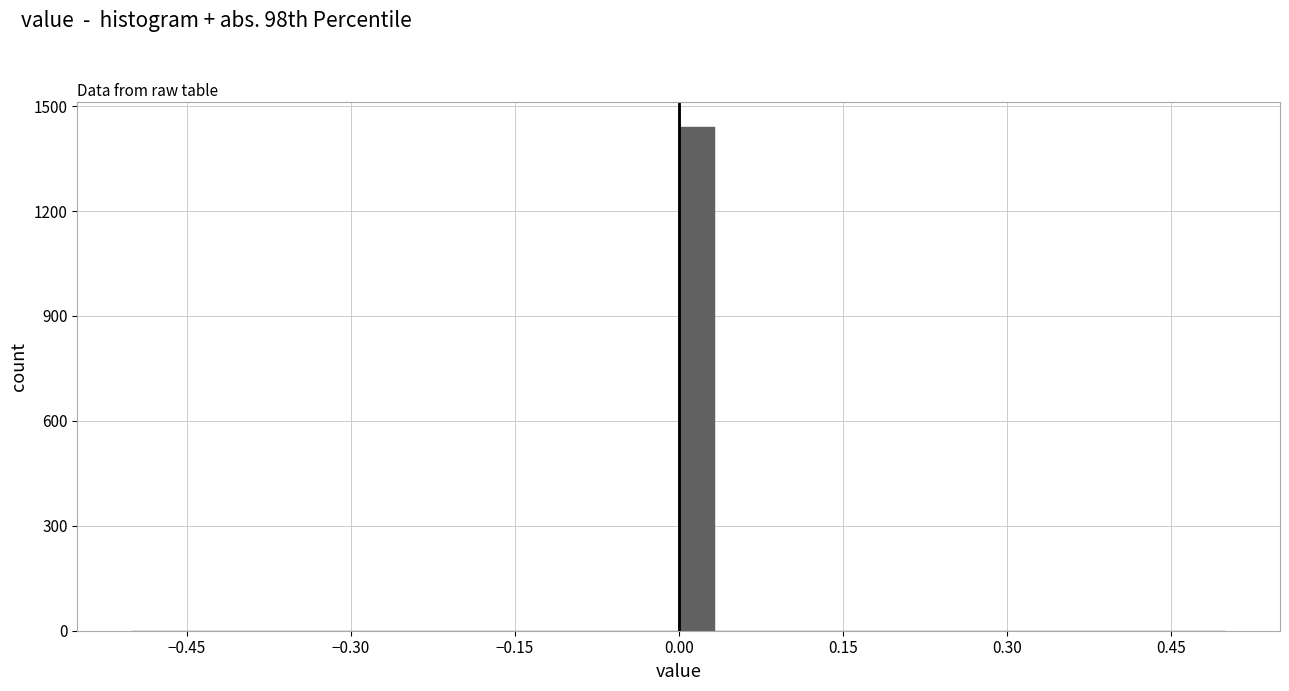

Read against the x-axis, roughly where is the centre of the tallest bar?

0.02